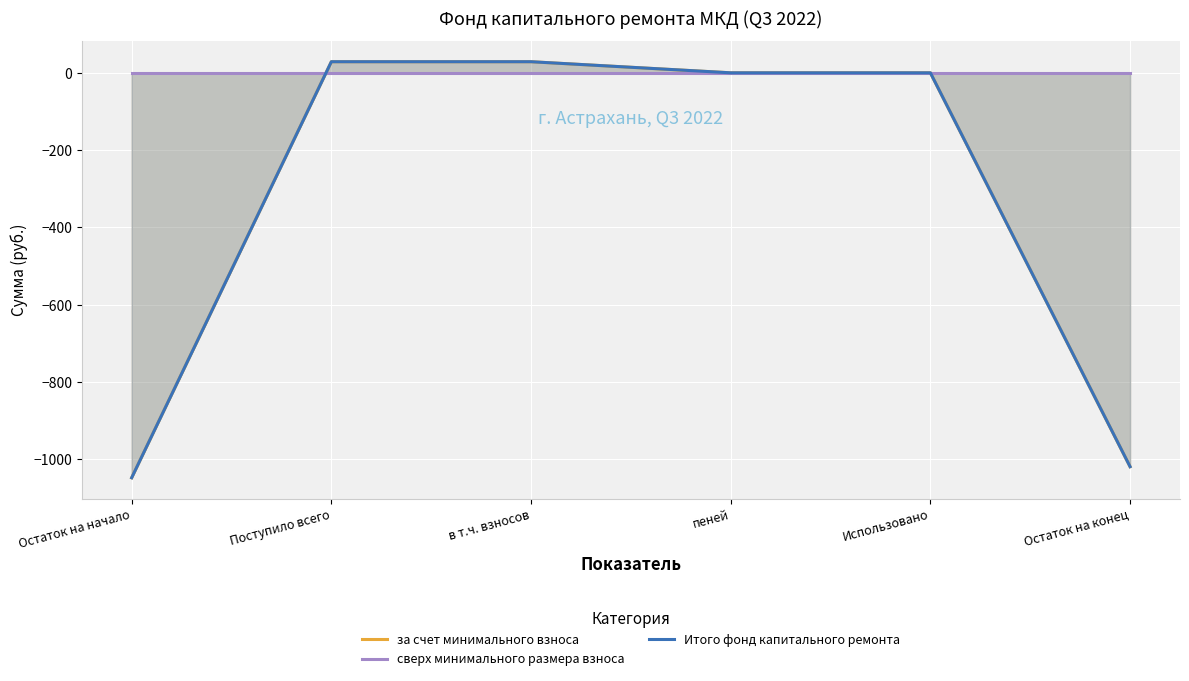

What is the label of the 1st point from the left?

Остаток на начало